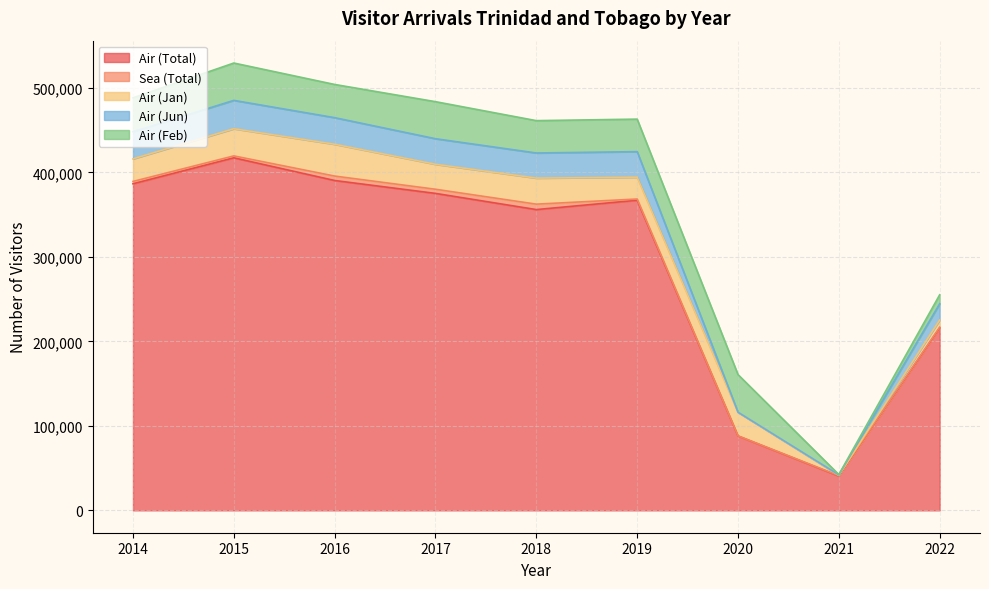

Which series has the largest total across all categories?

Air (Total)